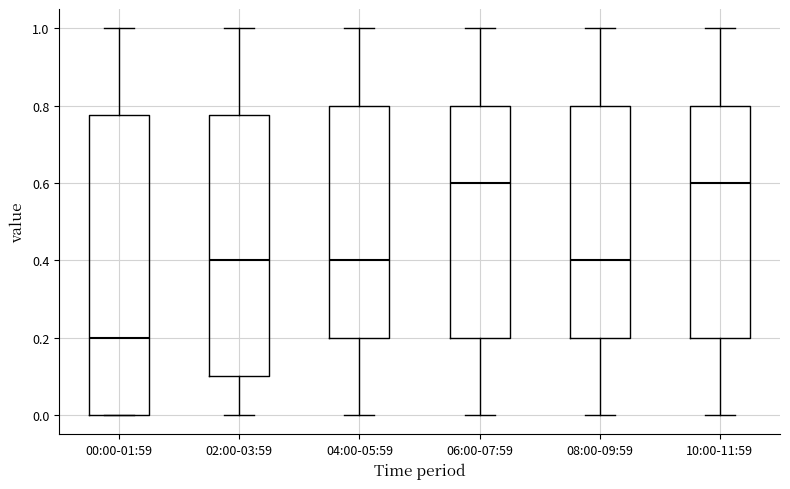

Reading left to right, transcribe this box plot: for each box, give where its median line is, the range the box spans, and where its two whiskers end, as read against the y-axis. The values are not printed on the chart, so give them approximately, as read against the axis.

00:00-01:59: median 0.20, box 0.00 to 0.78, whiskers 0.00 to 1.00
02:00-03:59: median 0.40, box 0.10 to 0.78, whiskers 0.00 to 1.00
04:00-05:59: median 0.40, box 0.20 to 0.80, whiskers 0.00 to 1.00
06:00-07:59: median 0.60, box 0.20 to 0.80, whiskers 0.00 to 1.00
08:00-09:59: median 0.40, box 0.20 to 0.80, whiskers 0.00 to 1.00
10:00-11:59: median 0.60, box 0.20 to 0.80, whiskers 0.00 to 1.00